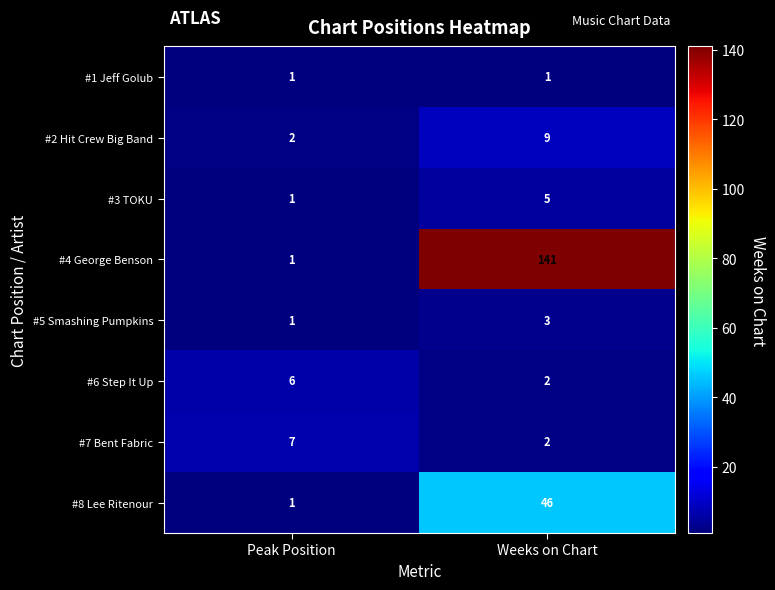

Reading left to right, what are all the values shown in this chart?

#1 Jeff Golub: Peak Position=1	Weeks on Chart=1
#2 Hit Crew Big Band: Peak Position=2	Weeks on Chart=9
#3 TOKU: Peak Position=1	Weeks on Chart=5
#4 George Benson: Peak Position=1	Weeks on Chart=141
#5 Smashing Pumpkins: Peak Position=1	Weeks on Chart=3
#6 Step It Up: Peak Position=6	Weeks on Chart=2
#7 Bent Fabric: Peak Position=7	Weeks on Chart=2
#8 Lee Ritenour: Peak Position=1	Weeks on Chart=46